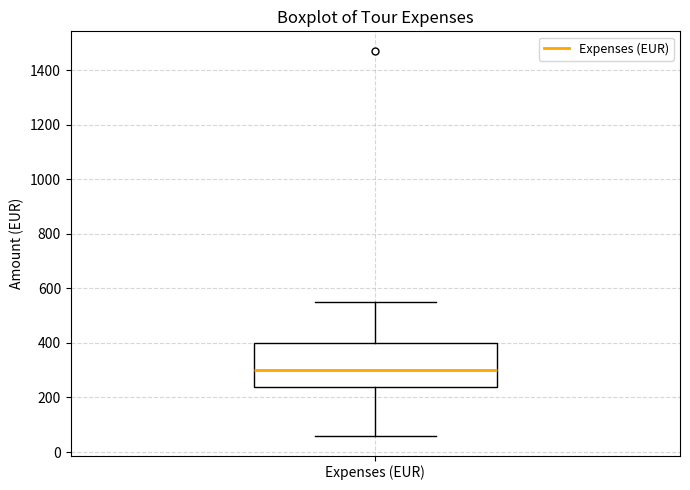

Transcribe this box plot: give where the median line is, the range the box spans, and where the two whiskers end, as read against the y-axis. The values are not printed on the chart, so give them approximately, as read against the axis.

median 300, box 240 to 400, whiskers 60 to 560